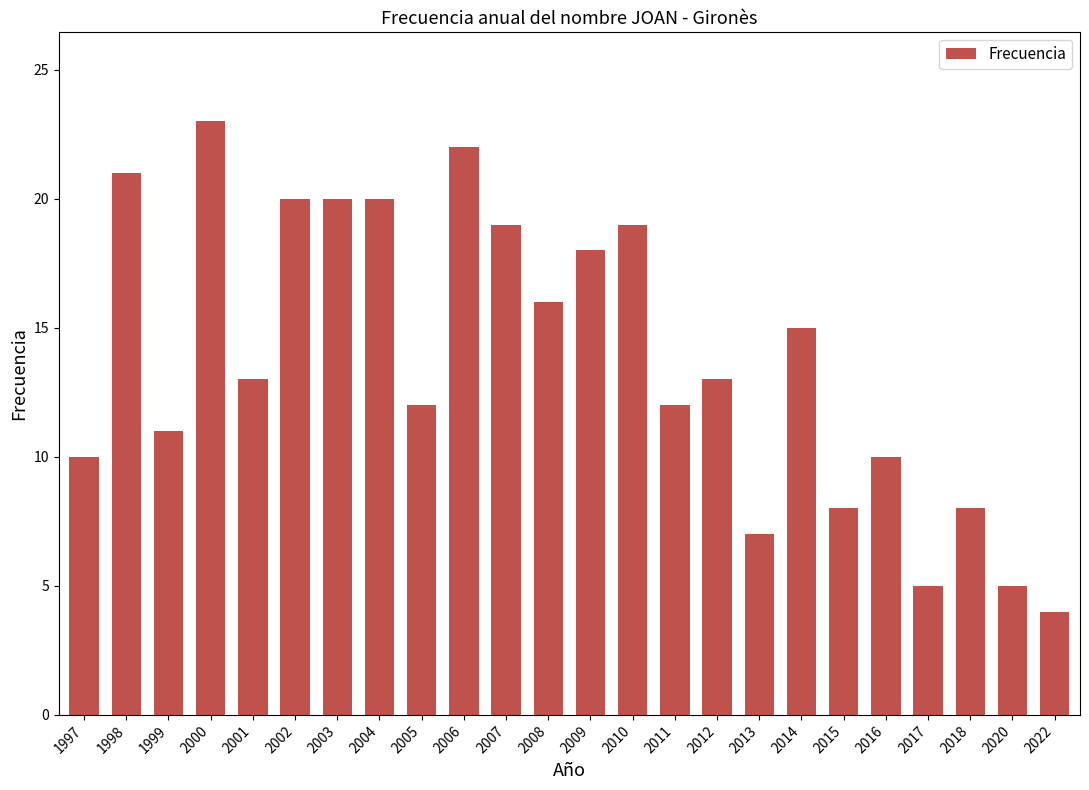

What value does the data have at 2010?

19